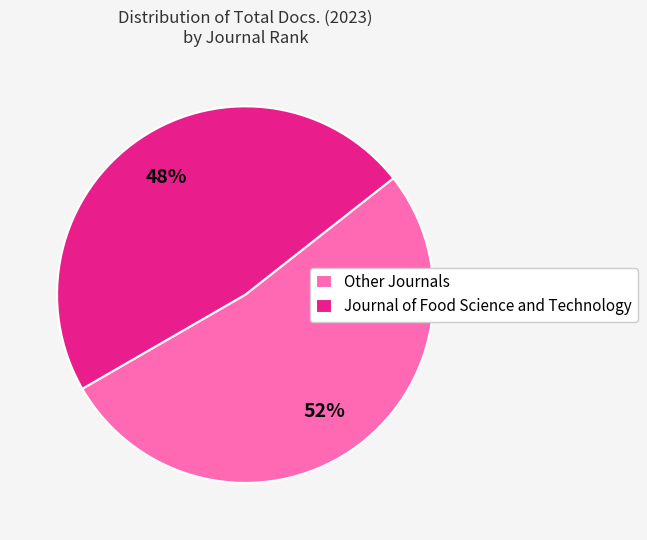

Do Journal of Food Science and Technology and Other Journals together represent more than half of the pie?

Yes